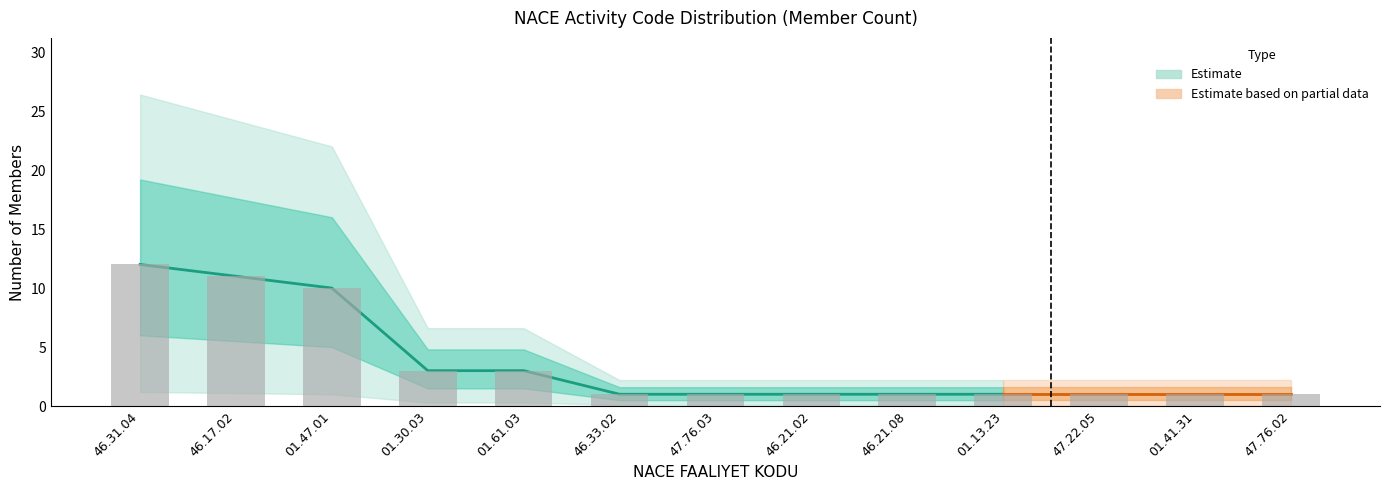

What is the difference between the second highest and minimum values?

10